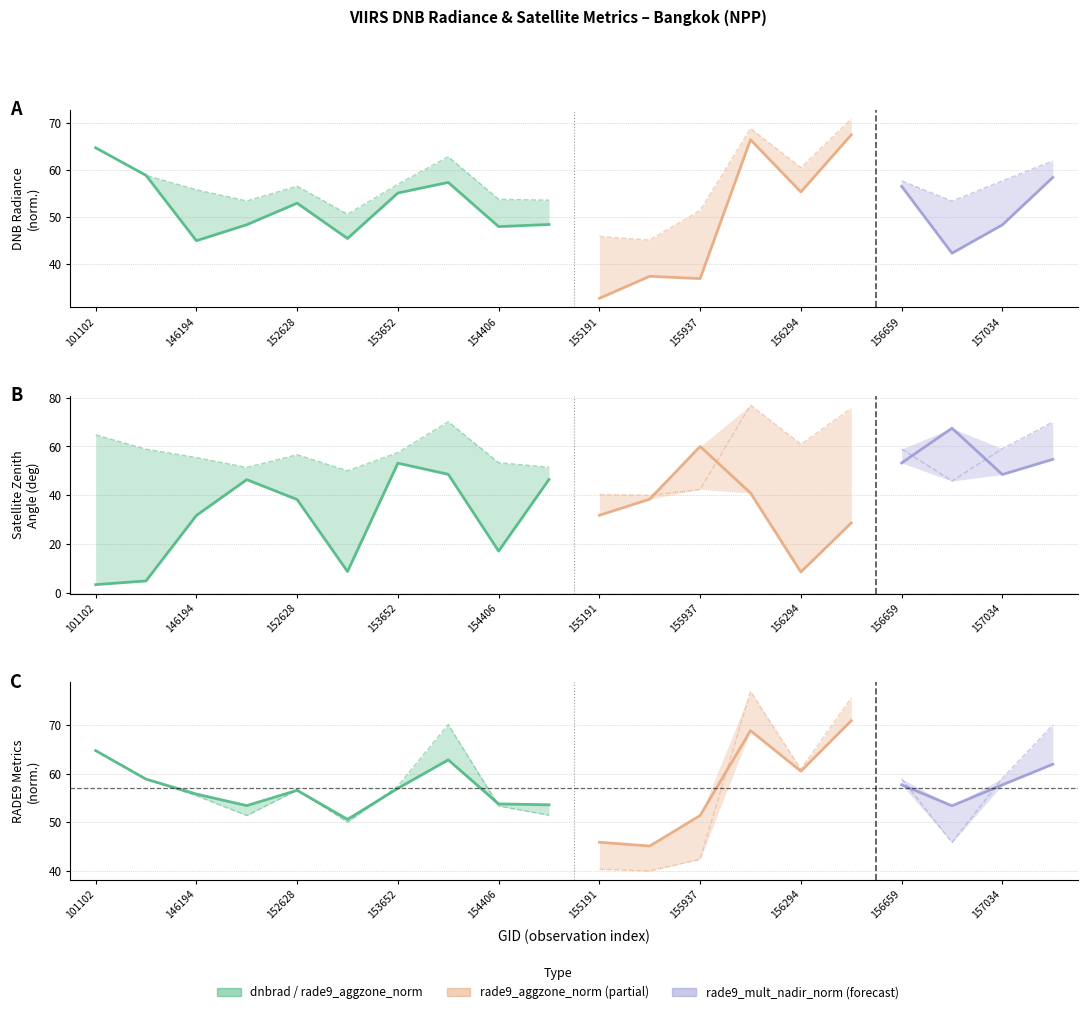

Reading left to right, list all the values displayed in this chart.

dnbrad: 101102=64.8	143237=58.9	146194=45.0	148741=48.4	152628=53.0	153371=45.4	153652=55.1	154022=57.4	154406=48.0	154607=48.4	155191=32.7	155557=37.4	155937=36.9	156115=66.5	156294=55.3	156479=67.5	156659=56.6	156840=42.3	157034=48.3	158016=58.4
satz: 101102=3.3	143237=4.9	146194=31.7	148741=46.4	152628=38.2	153371=8.7	153652=53.1	154022=48.6	154406=17.1	154607=46.4	155191=31.8	155557=38.4	155937=60.0	156115=40.9	156294=8.5	156479=28.6	156659=53.2	156840=67.5	157034=48.5	158016=54.7
rade9_aggzone_norm: 101102=64.8	143237=58.9	146194=55.8	148741=53.4	152628=56.6	153371=50.6	153652=57.0	154022=62.8	154406=53.8	154607=53.6	155191=45.9	155557=45.1	155937=51.4	156115=68.9	156294=60.5	156479=70.9	156659=57.7	156840=53.4	157034=57.7	158016=61.9
rade9_mult_nadir_norm: 101102=64.8	143237=58.9	146194=55.5	148741=51.4	152628=56.6	153371=50.0	153652=57.5	154022=70.1	154406=53.3	154607=51.4	155191=40.3	155557=40.0	155937=42.4	156115=76.9	156294=60.9	156479=75.6	156659=59.0	156840=45.8	157034=59.1	158016=70.0